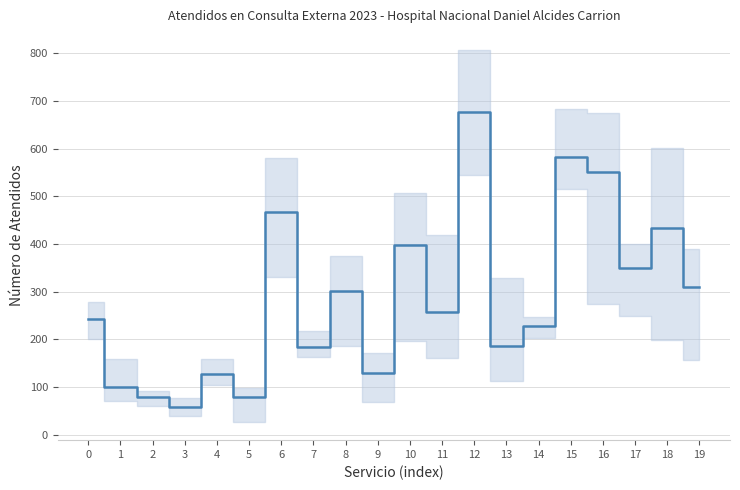

How many lines are shown in the chart?

1